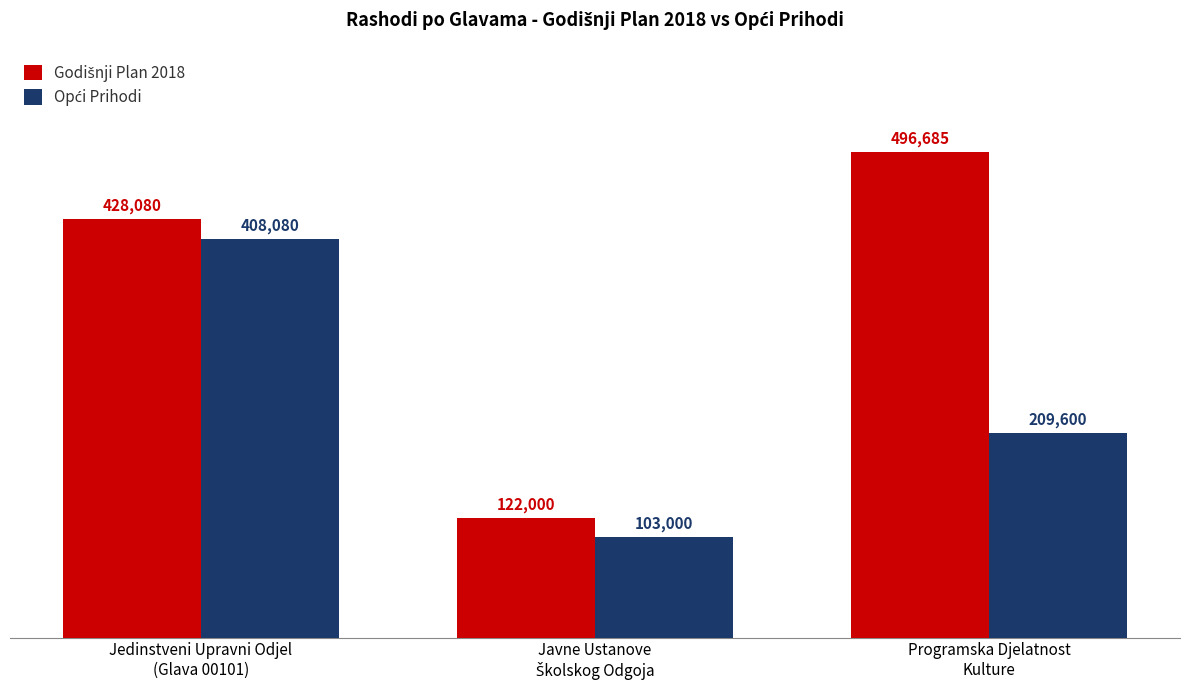

How many categories are shown in the chart?

3